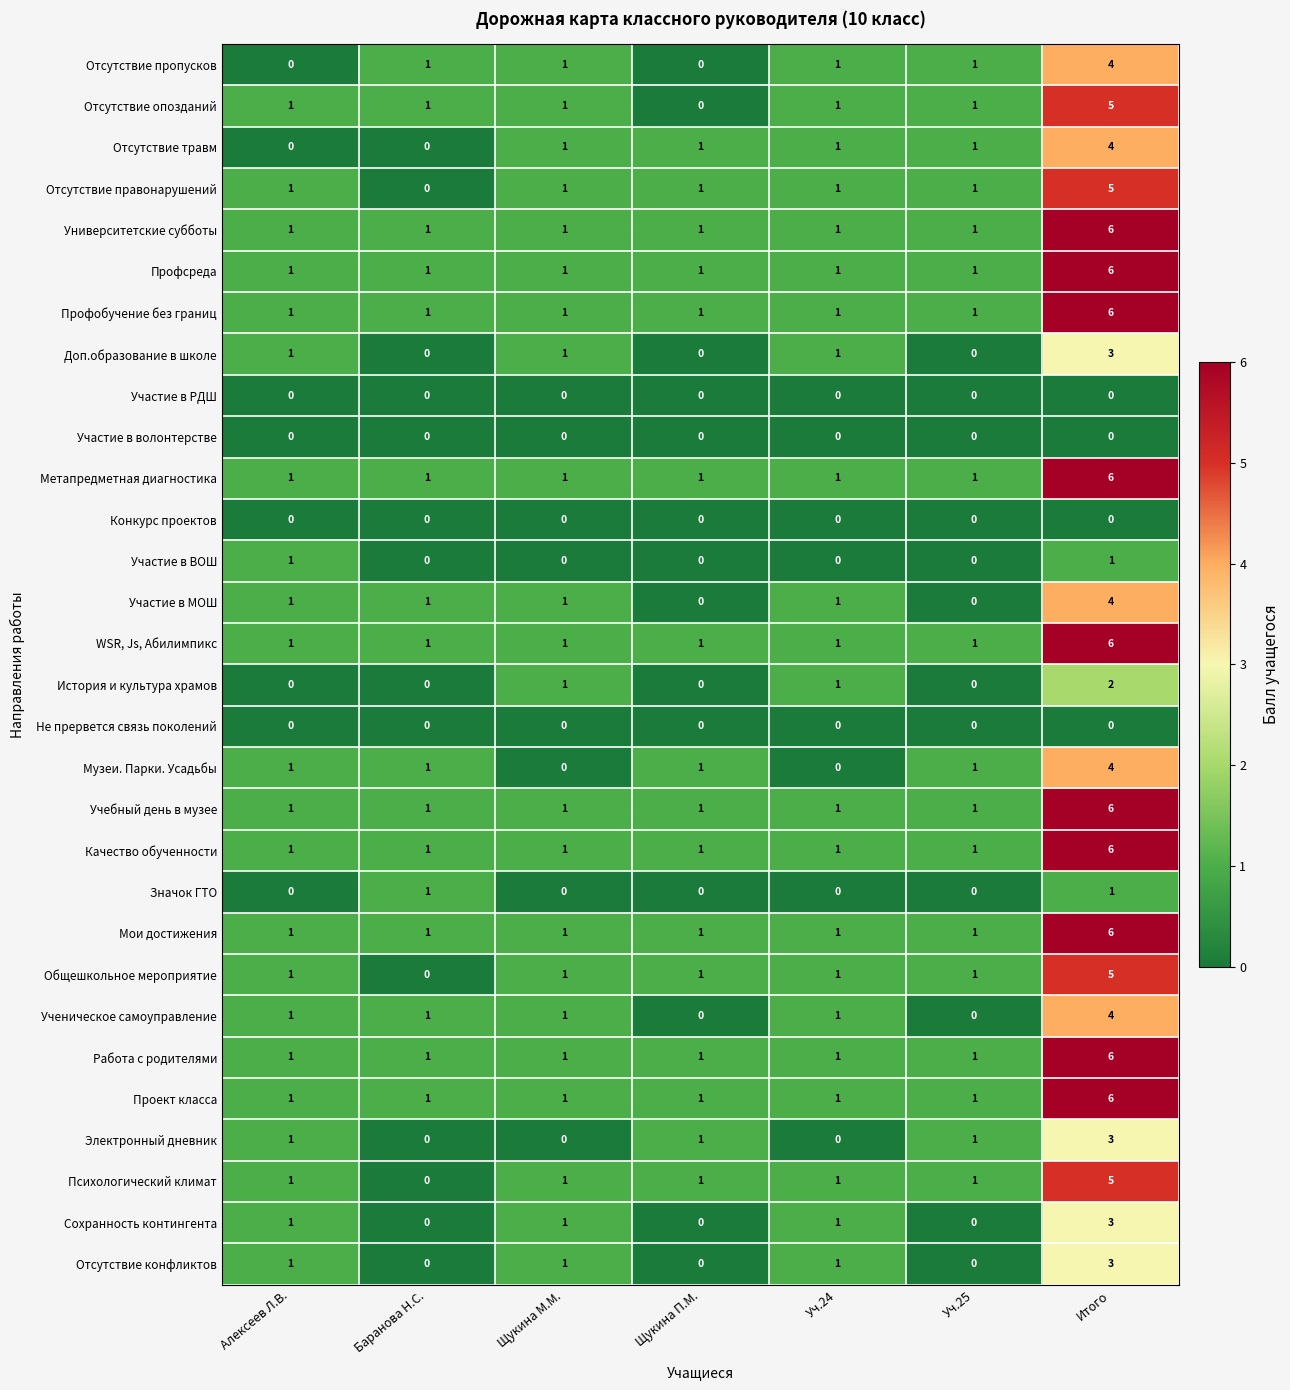

What is the sum of all Сохранность контингента values?

6